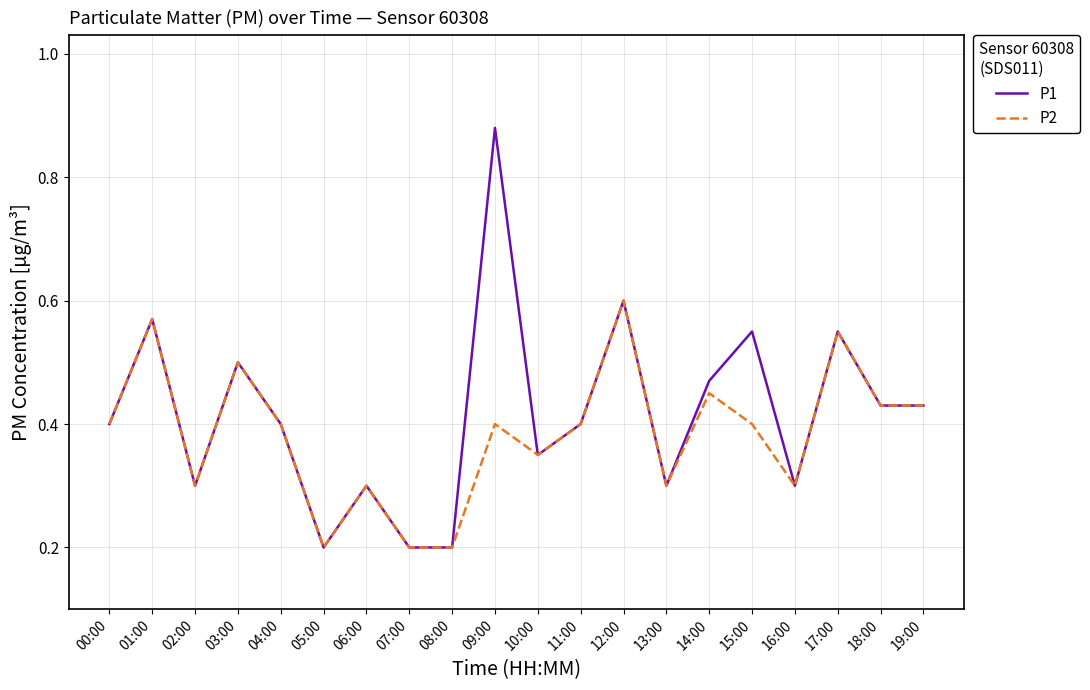

List the series in order of their overall mean, lowest first.

P2, P1